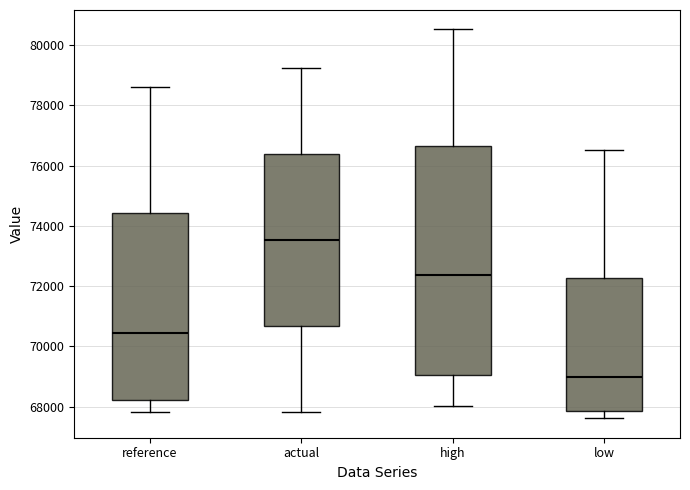

Which box's median line is the highest?

actual